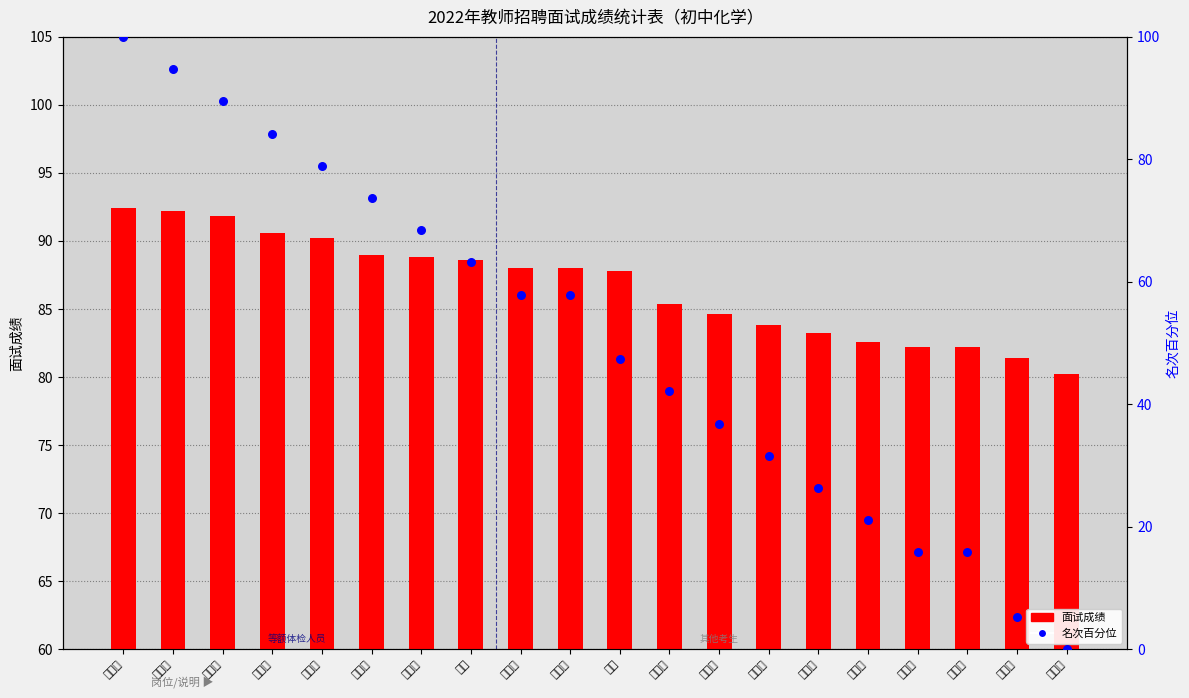

At how many categories does at least one series exceed 3?

20